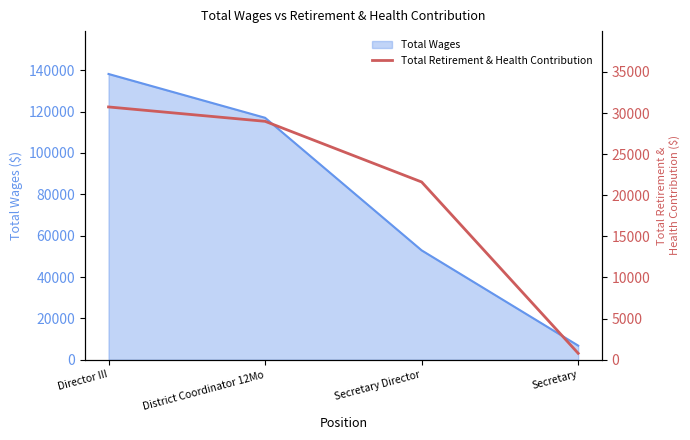

Read the Total Wages value at Secretary.

6825